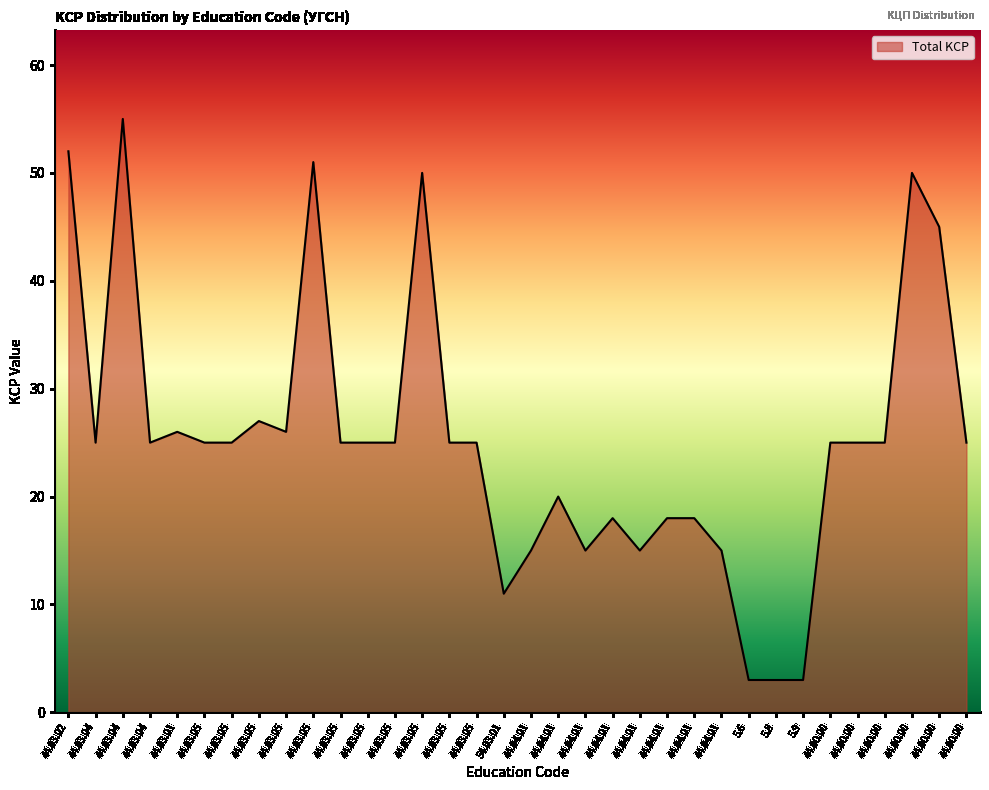

What is the difference between the values at 44.04.01 and 44.00.00?

30